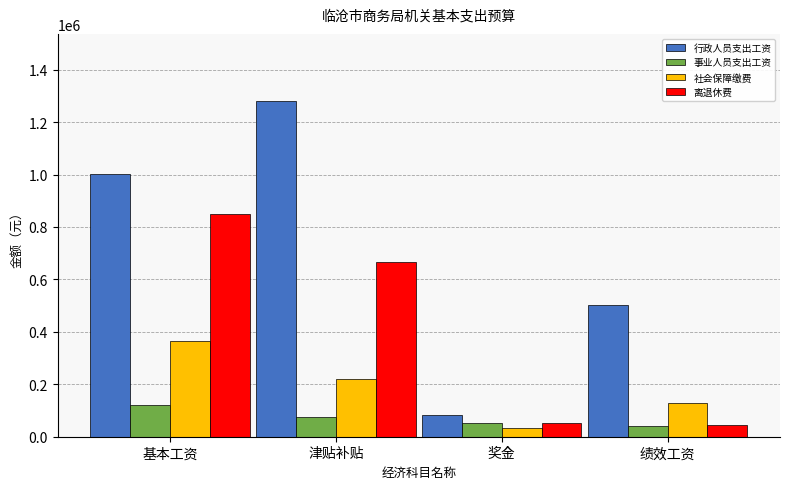

What is the greatest value displayed?

1280520.0